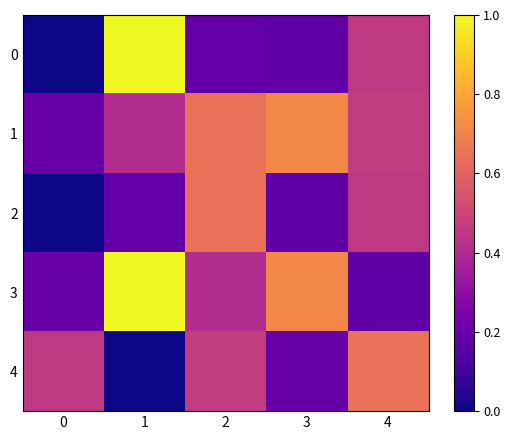

What is the total value across all series at 0?

0.8